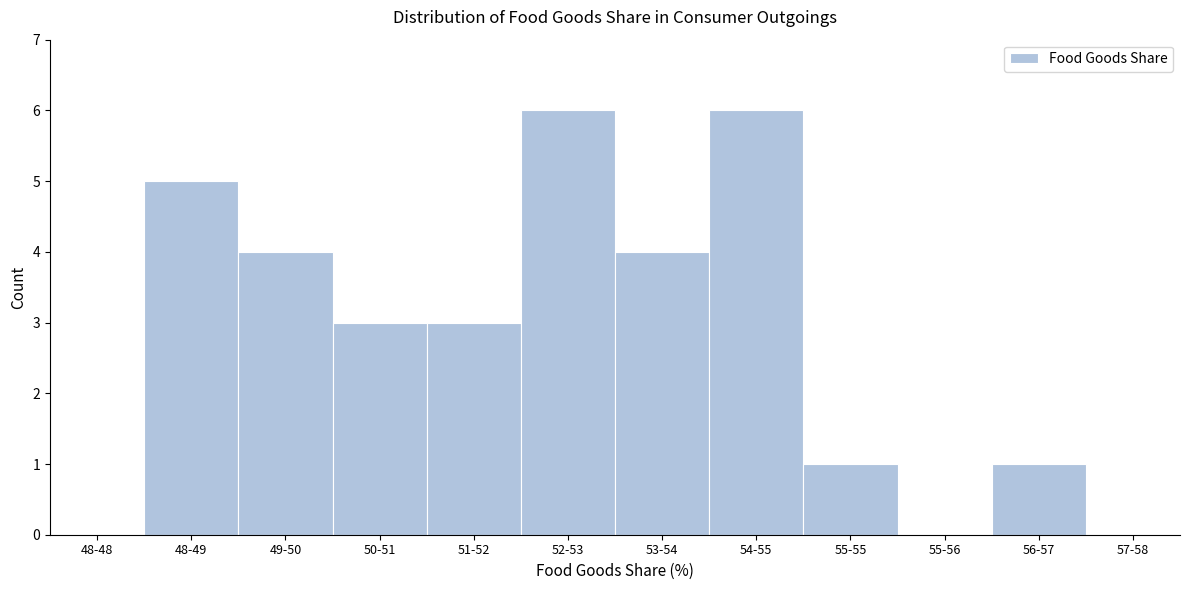

Reading left to right, what are all the values shown in this chart?

48-48=0	48-49=5	49-50=4	50-51=3	51-52=3	52-53=6	53-54=4	54-55=6	55-55=1	55-56=0	56-57=1	57-58=0